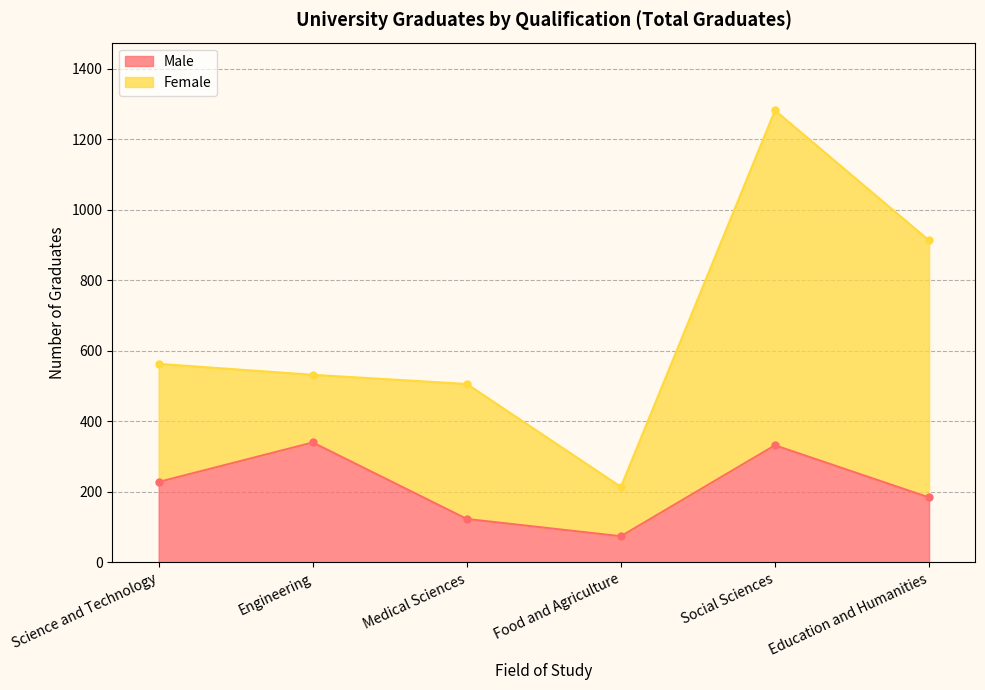

True or false: the data shows 123 at Medical Sciences.

True